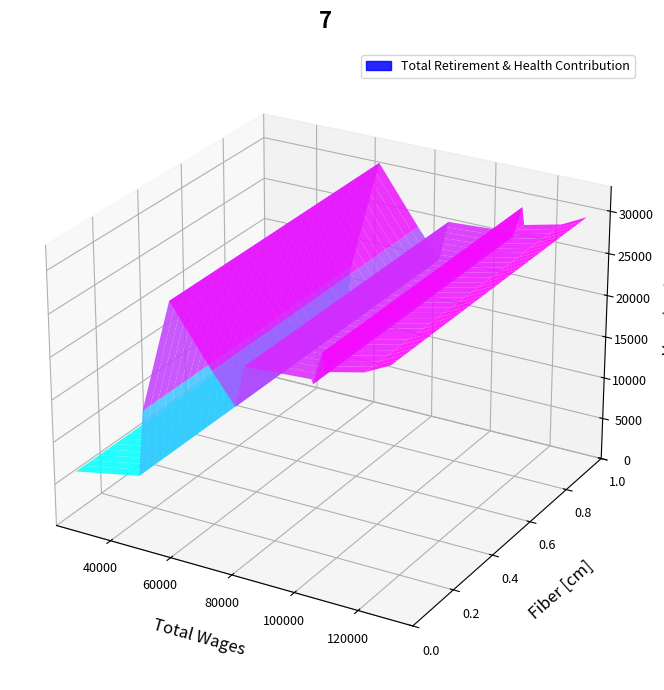

Reading left to right, list all the values displayed in this chart.

129539.0=28729	121663.0=27249	109585.0=26208	108887.0=28275	106081.0=24545	105648.0=25048	84797.0=24595	81858.0=19779	74645.0=23183	61391.0=29902	51940.0=16533	50253.0=8773	29012.0=7244